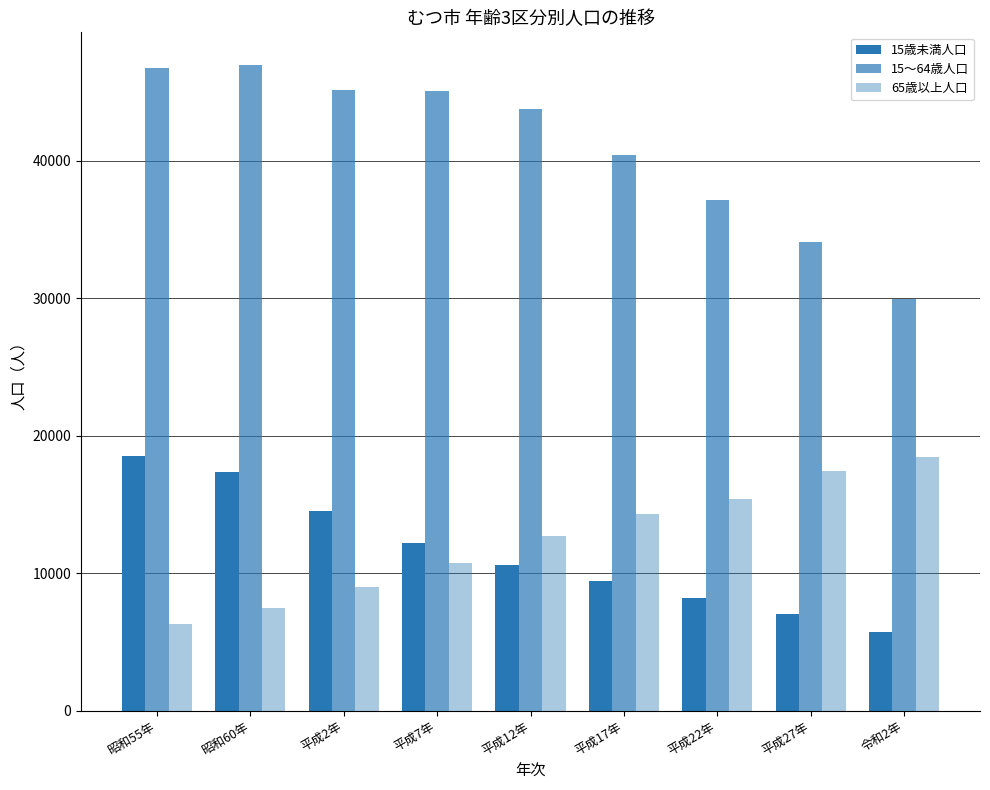

What position from the left is 昭和60年?

2